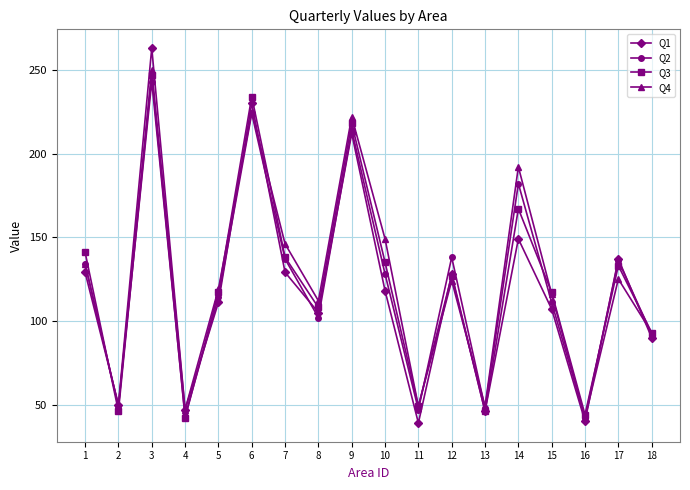

True or false: Q2 has more than 0 interior local peaks.

True